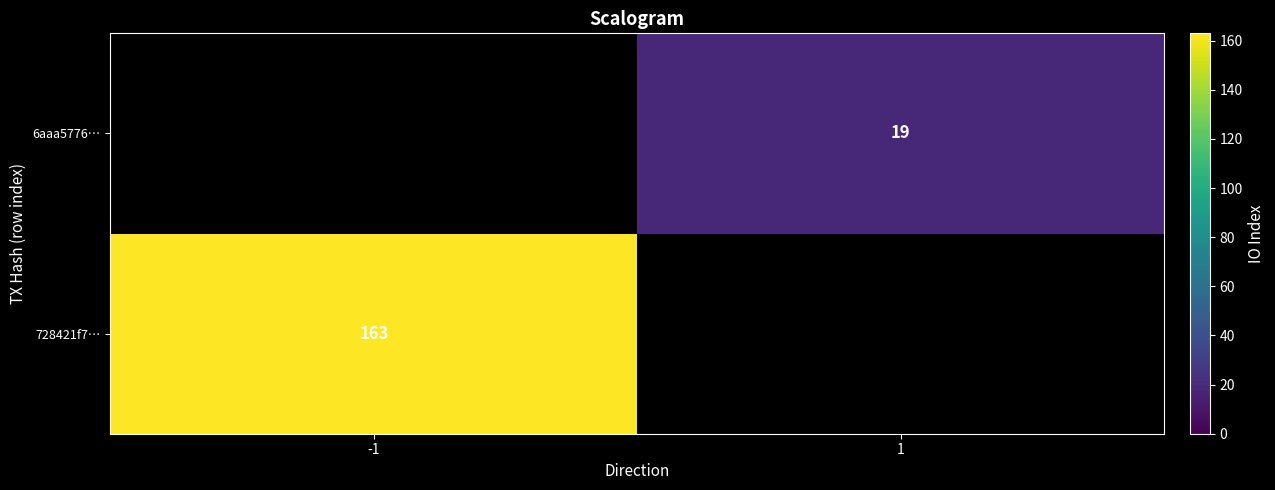

True or false: 6aaa5776… has a value of 19 at 1.

True